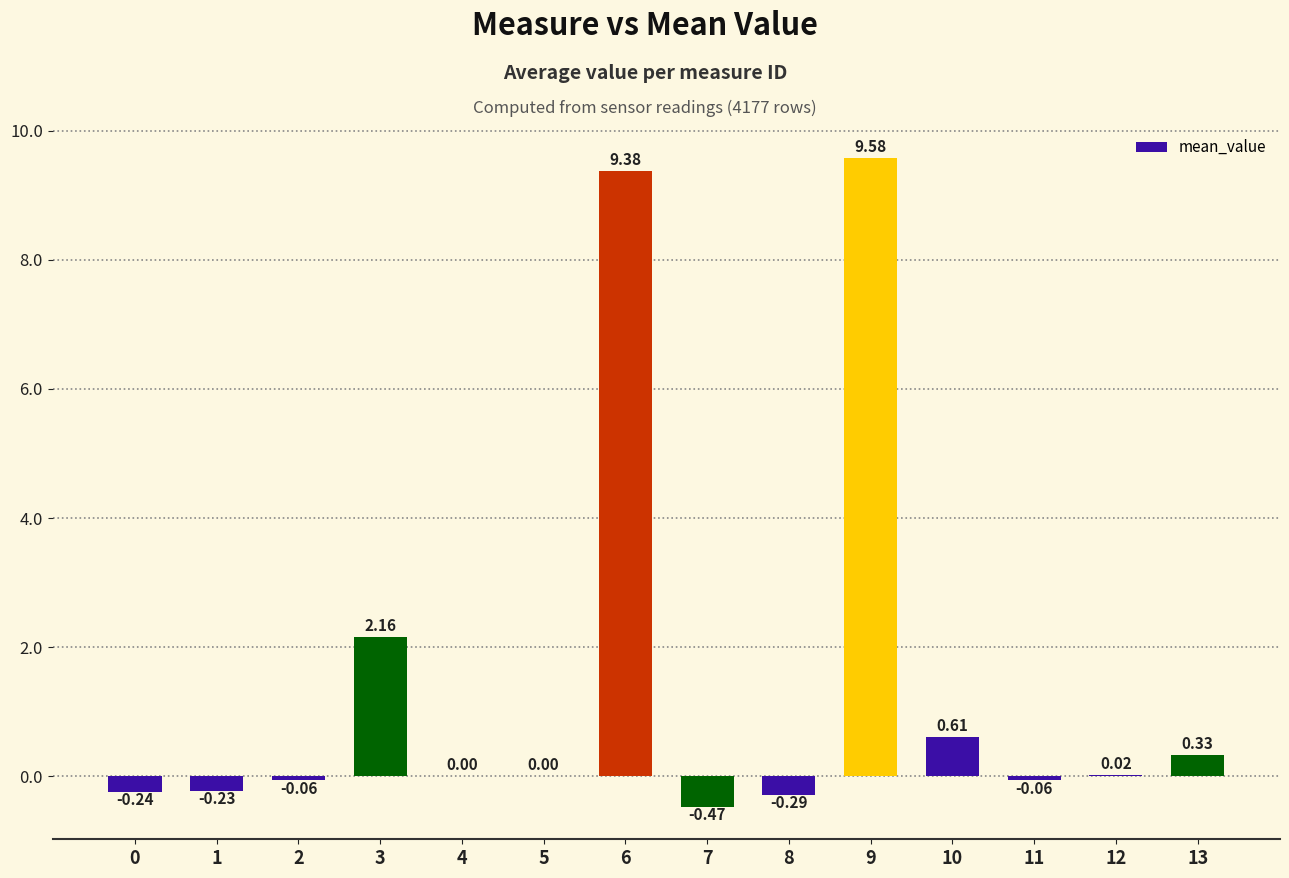

Between 0 and 5, which is larger?

5